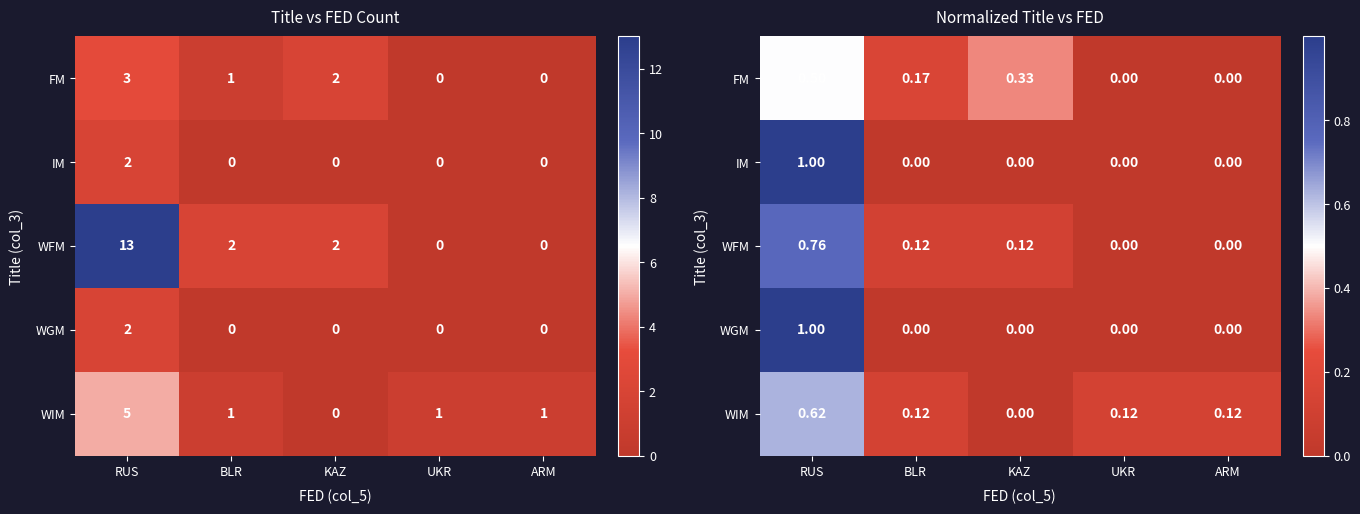

Which series changed the most between UKR and ARM?

FM